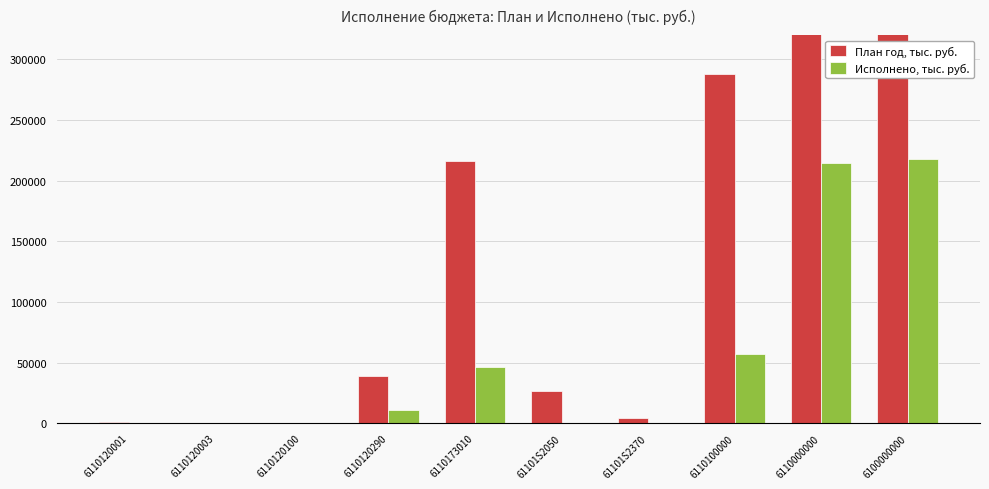

At 6110173010, list the series in order from largest to smallest.

План год, тыс. руб., Исполнено, тыс. руб.